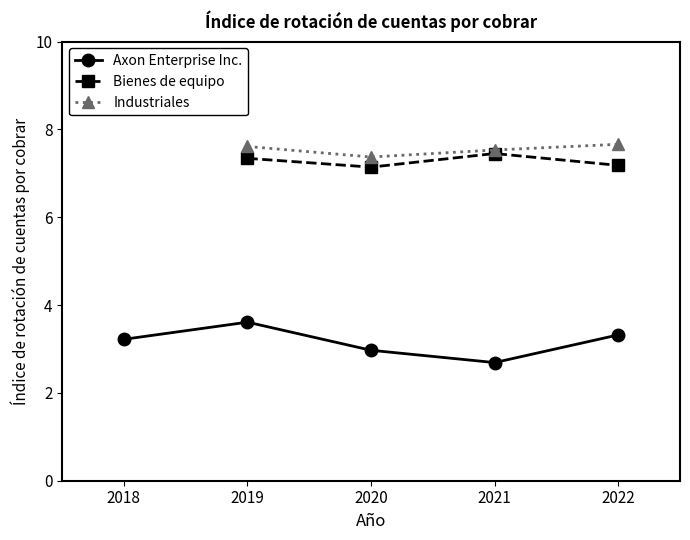

Is the value of Industriales at 2018-12-31 greater than the value of Axon Enterprise Inc. at 2020-12-31?

No